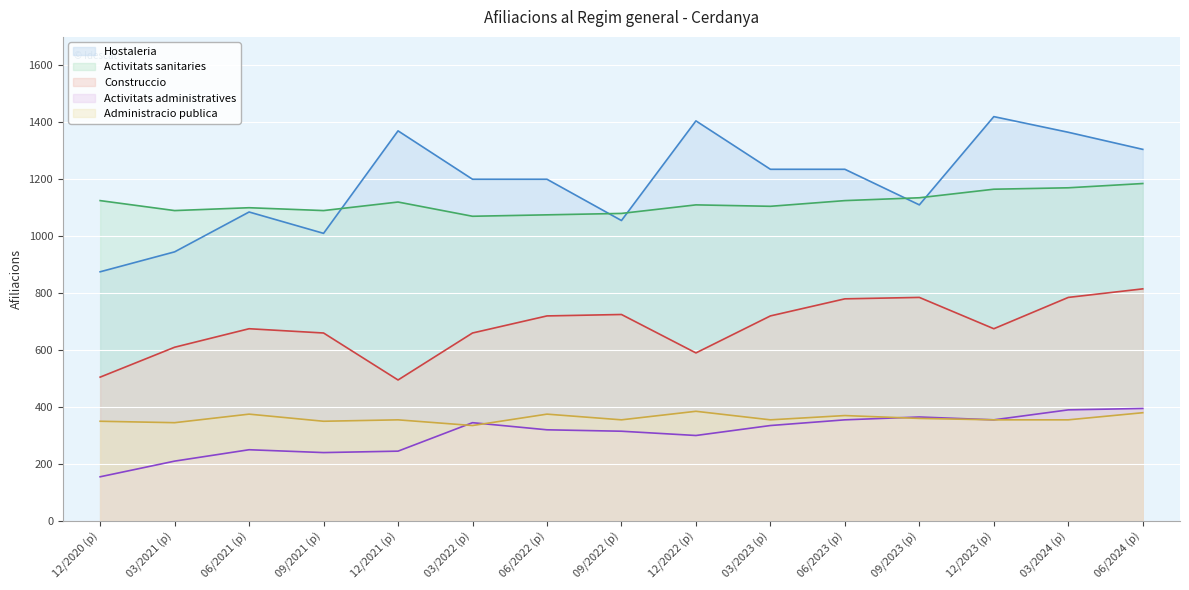

True or false: Construccio and Hostaleria cross at least once.

False